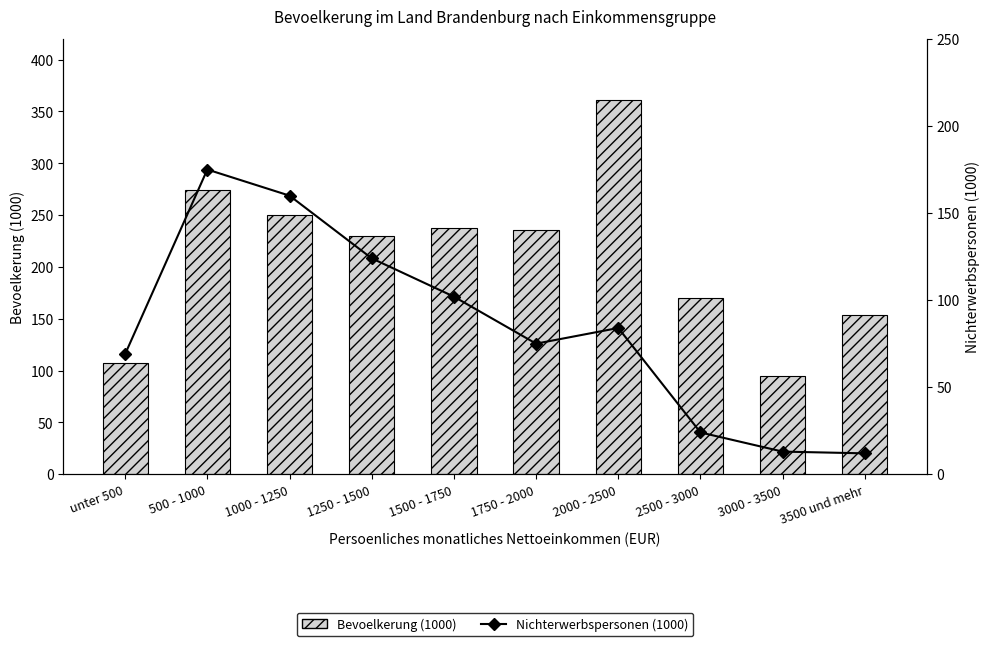

Is it true that Nichterwerbspersonen (1000) equals 12 at 3500 und mehr?

True